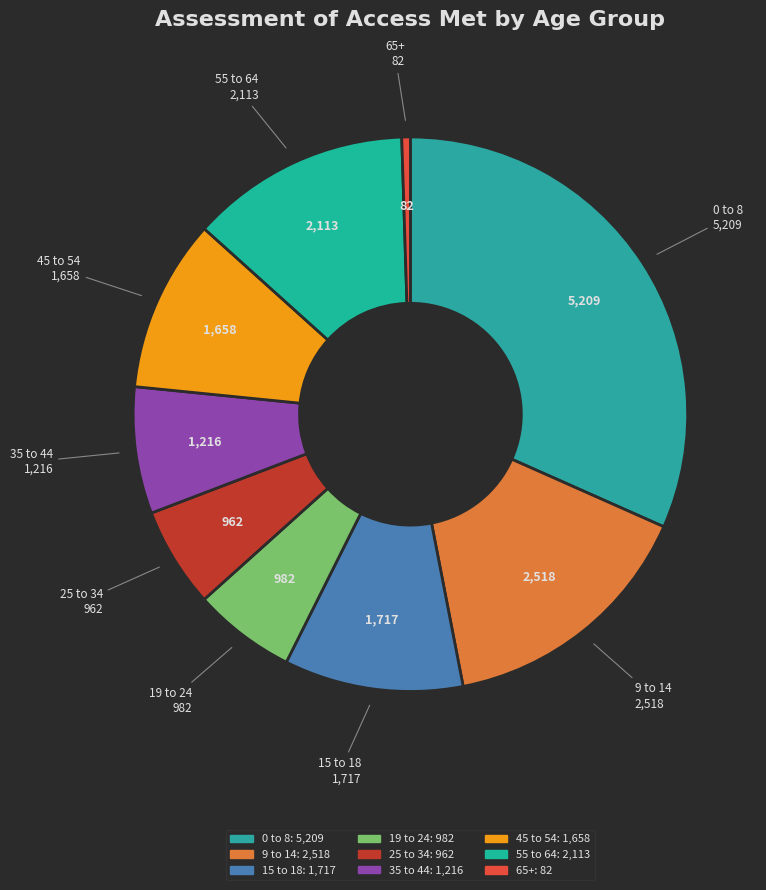

Do 45 to 54 and 15 to 18 together represent more than half of the pie?

No